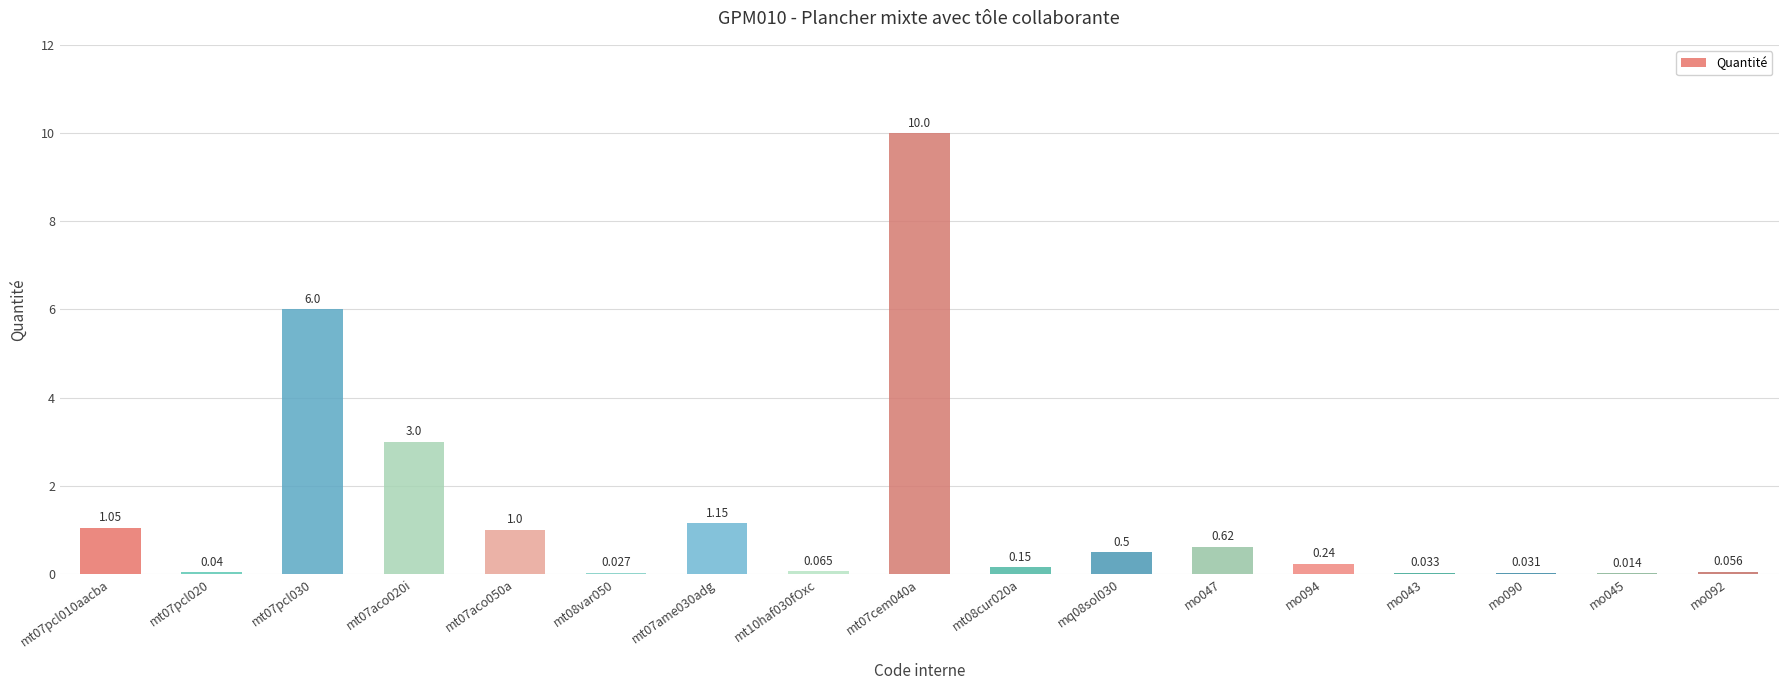

What is the difference between the maximum and second lowest values?

10.0